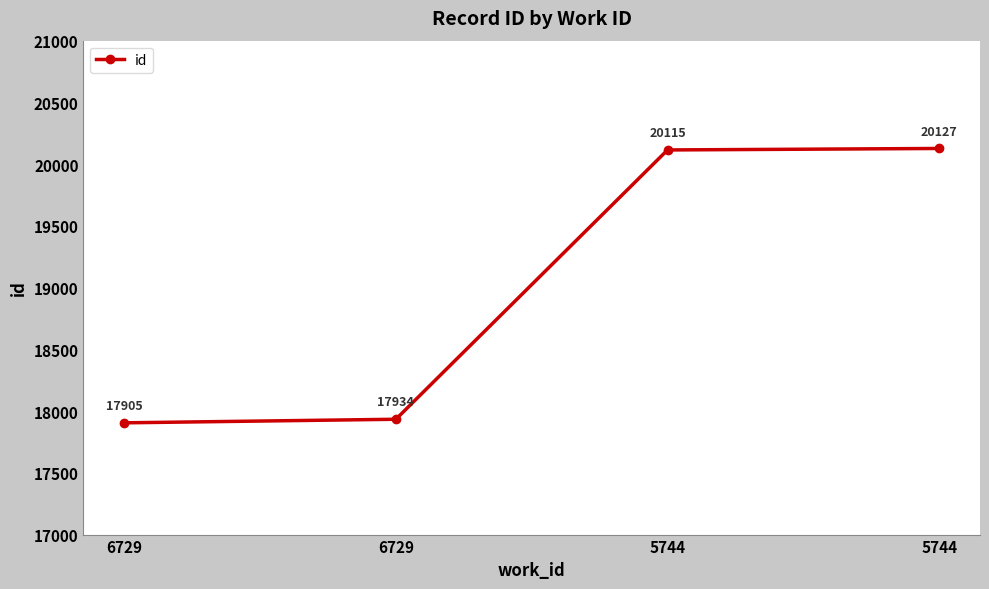

How many distinct data groups are displayed?

1